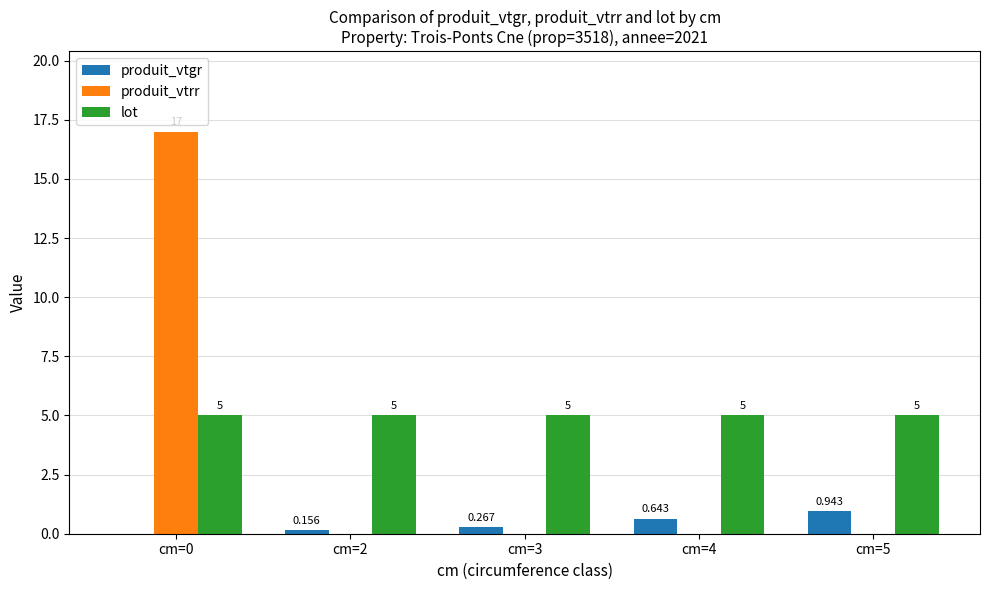

Is the value of produit_vtrr at cm=3 greater than the value of lot at cm=5?

No